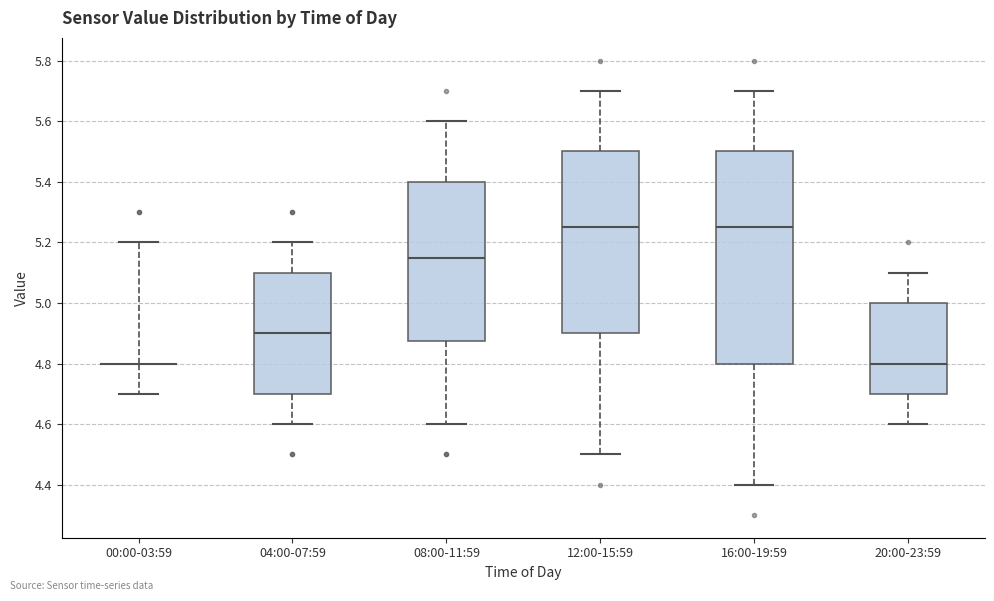

Where does the upper whisker of the box for 20:00-23:59 end on the y-axis? The values are not printed on the chart, so give them approximately, as read against the axis.

5.10